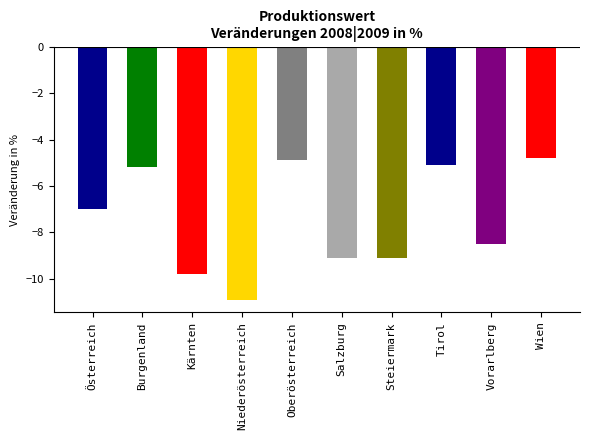

Which has a higher value, Wien or Niederösterreich?

Wien